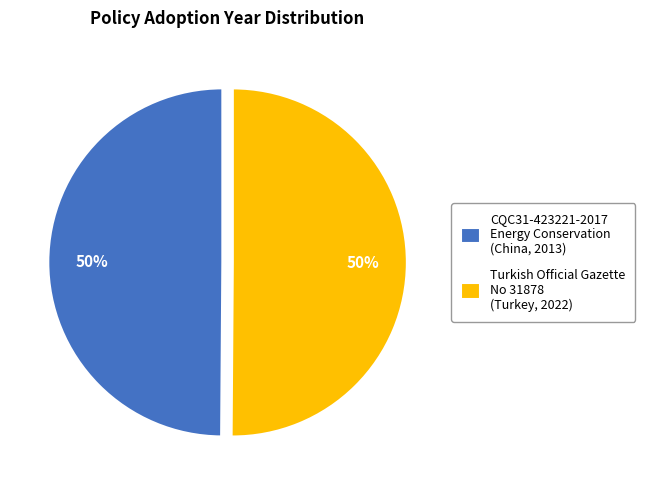

To the nearest percent, what portion does Turkish Official Gazette No 31878 represent?

50%